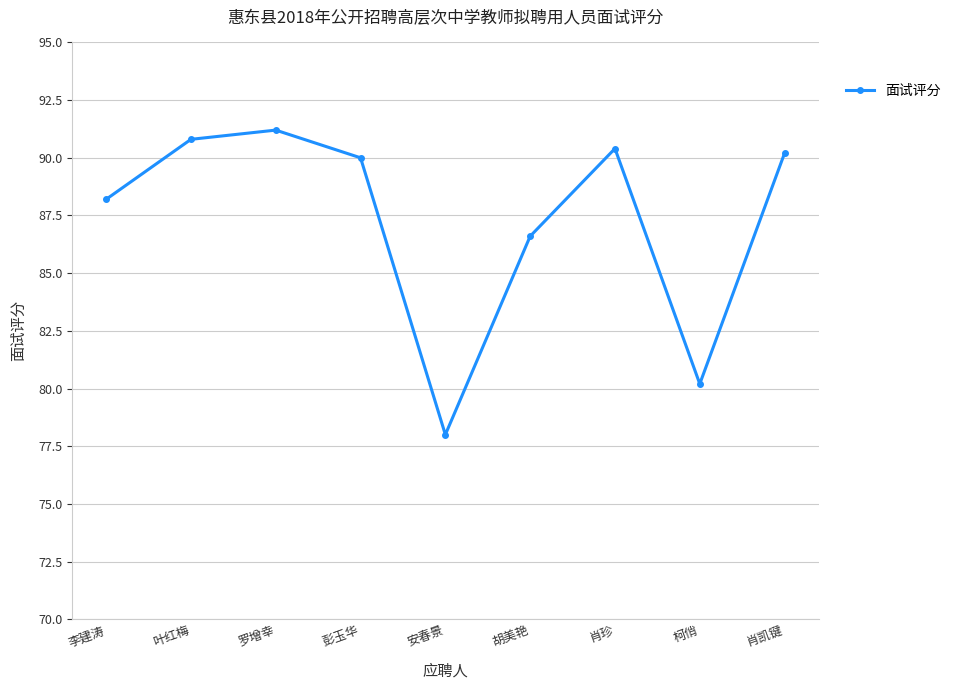

What is the difference between the maximum and second lowest values?

11.0